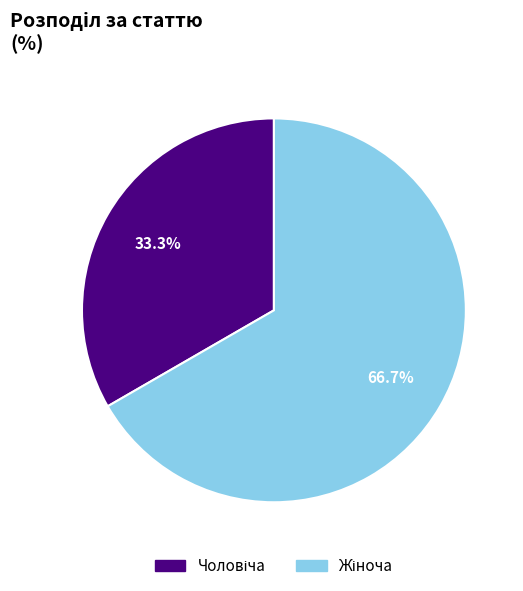

How many slices are in this pie chart?

2